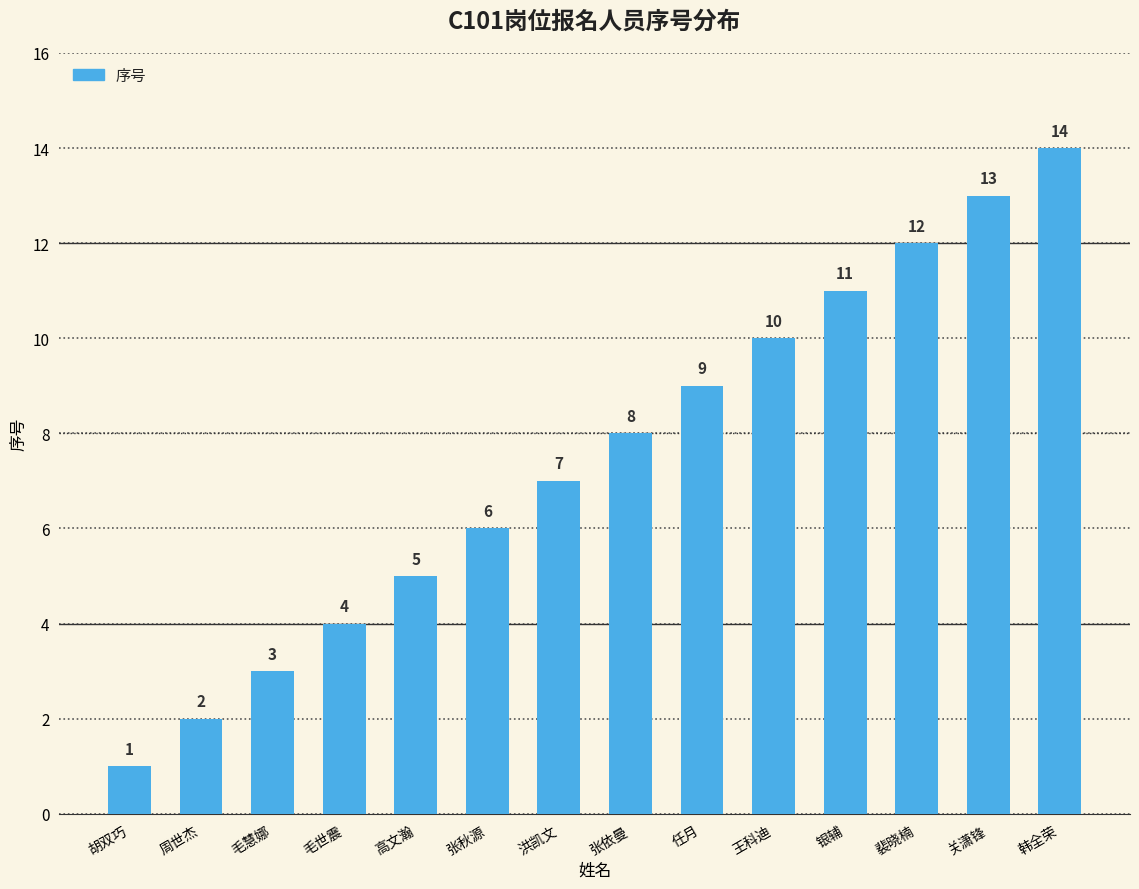

Where is the data nearest to the value 7?

洪凯文